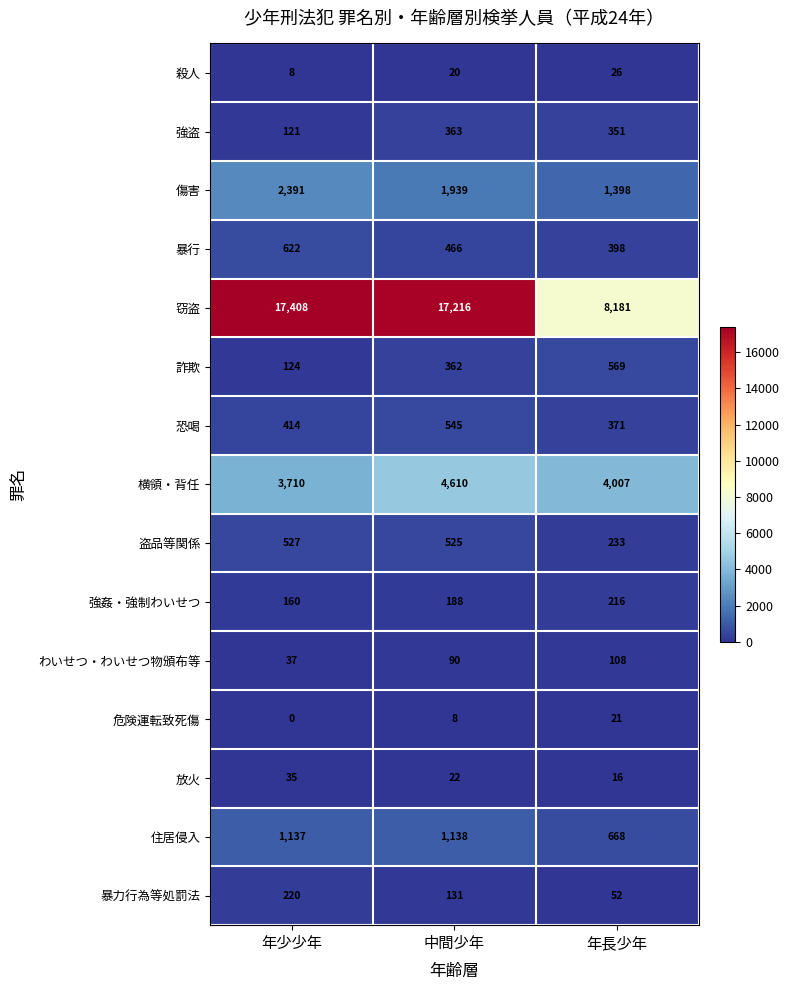

At which category is the sum across all series the highest?

中間少年